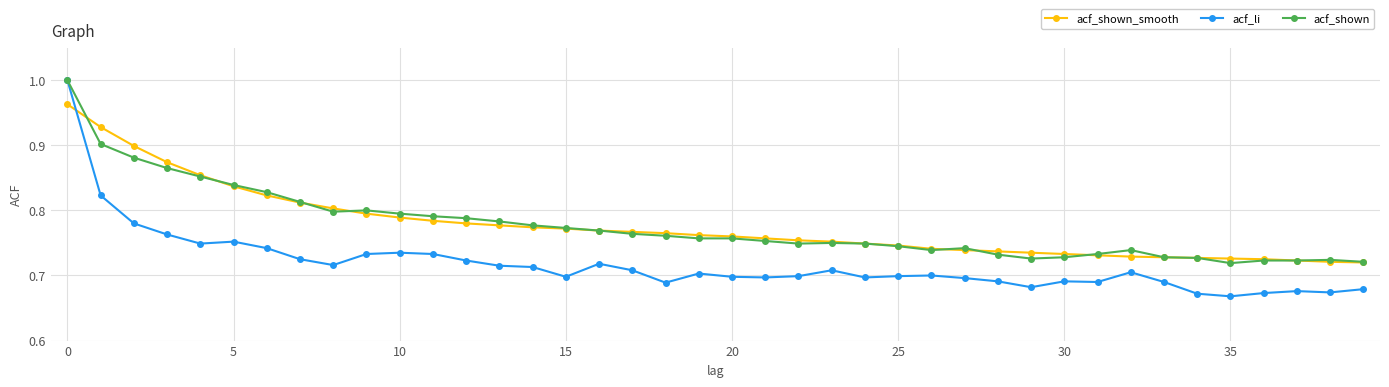

Does the chart display data point markers on the line(s)?

Yes